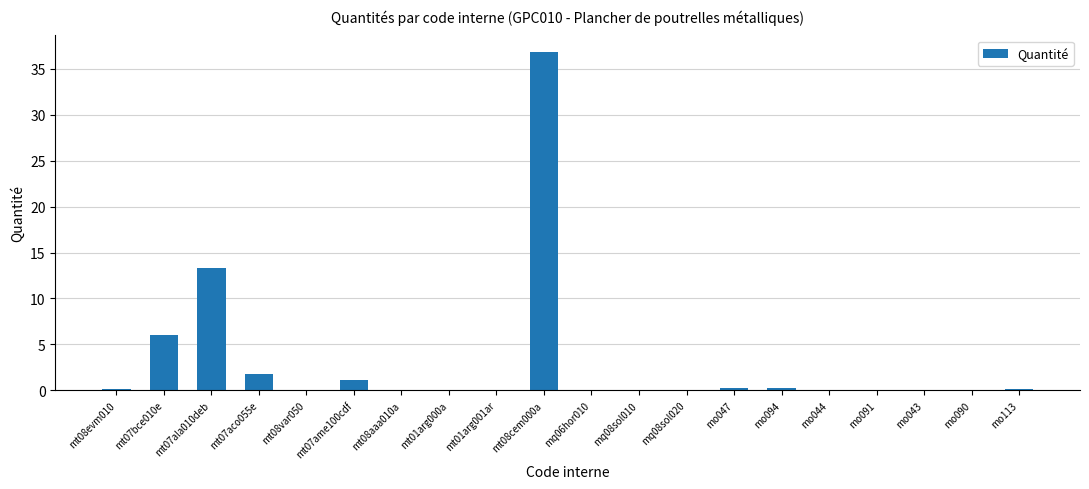

Which category has the highest value across all series?

mt08cem000a